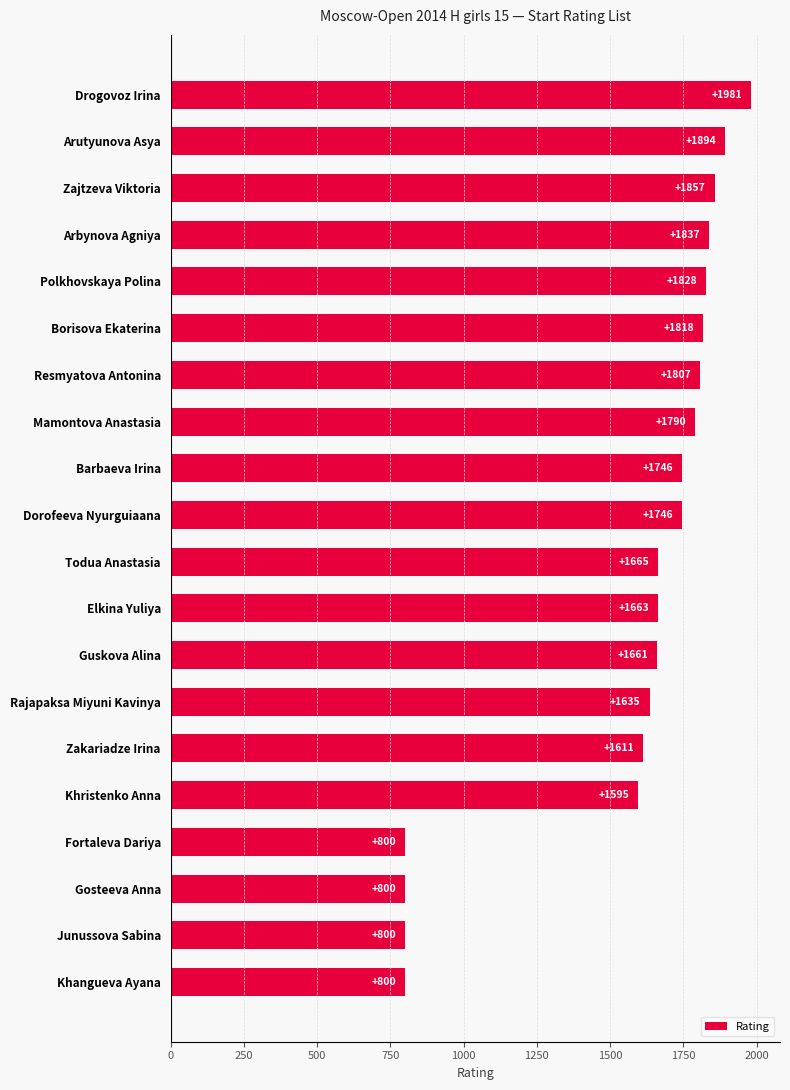

What is the average value?

1567